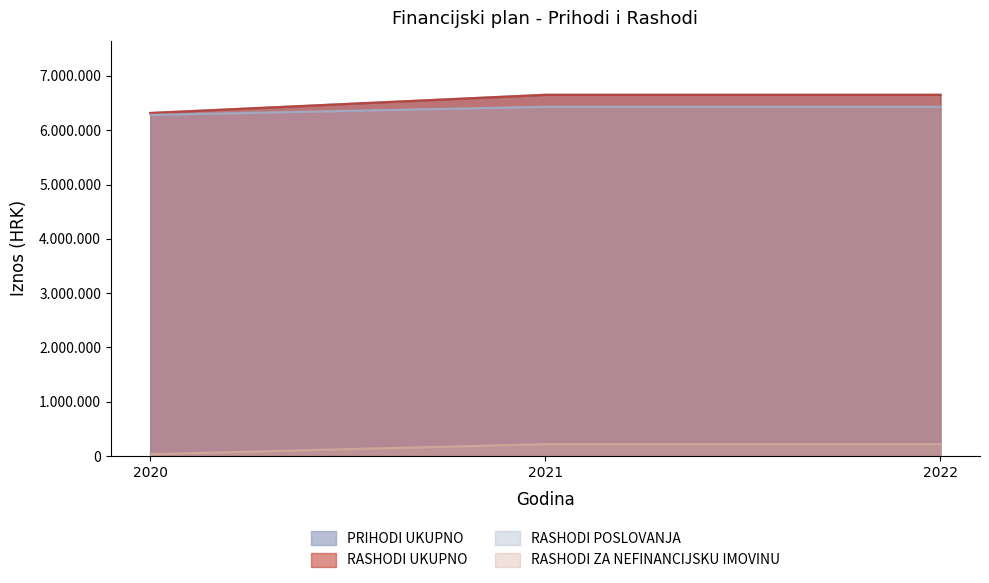

Does the chart display data point markers on the line(s)?

No